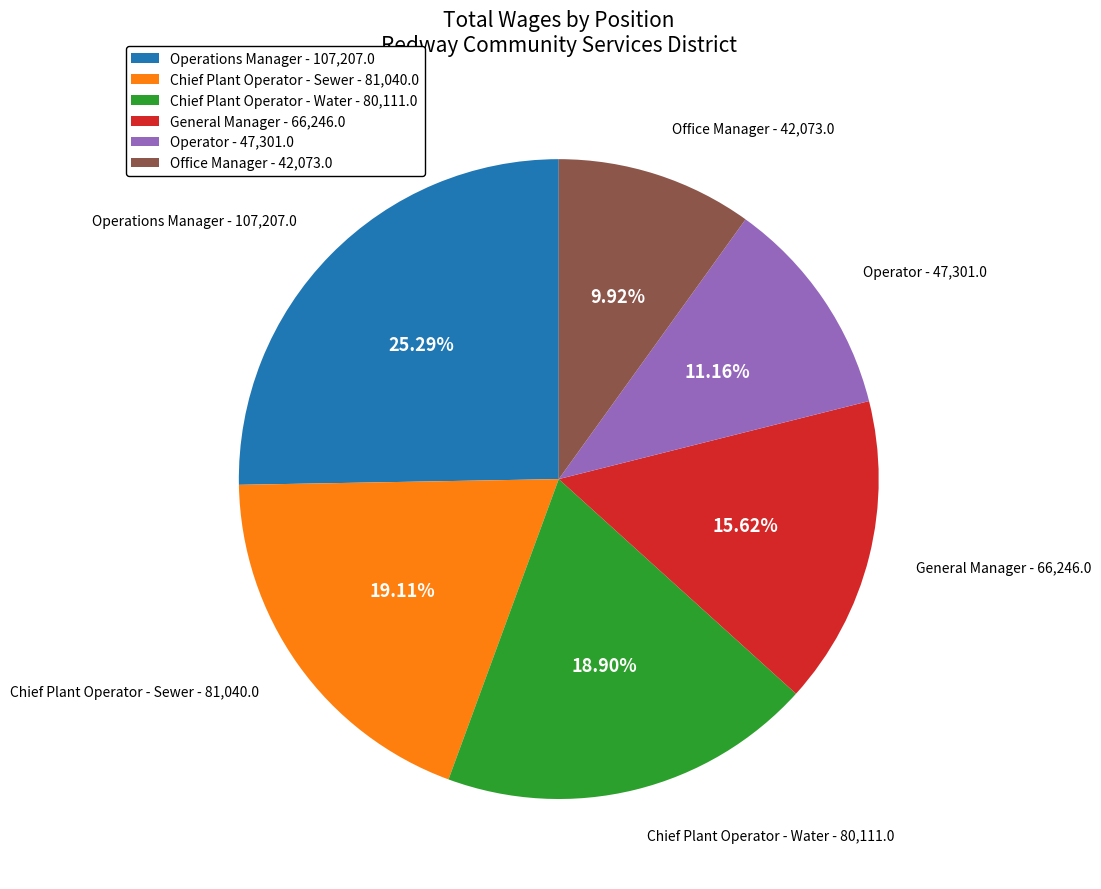

To the nearest percent, what is the combined percentage of General Manager and Operations Manager?

41%